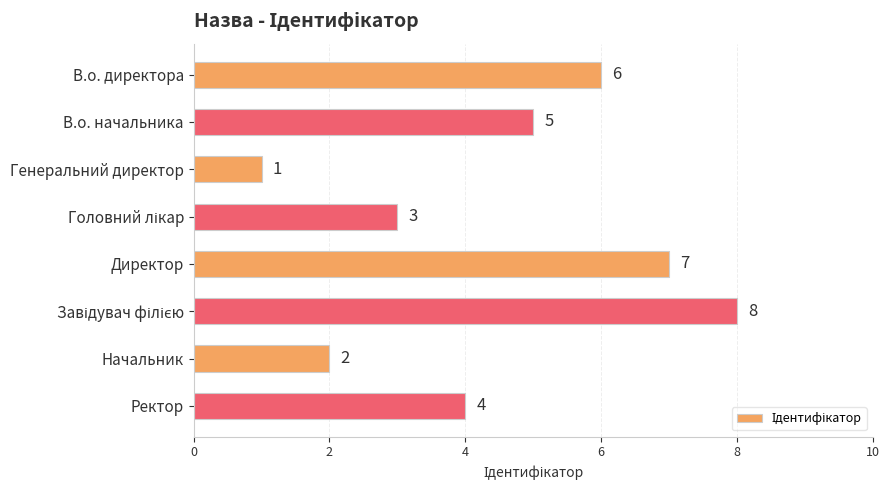

The value at Начальник is 2. True or false?

True